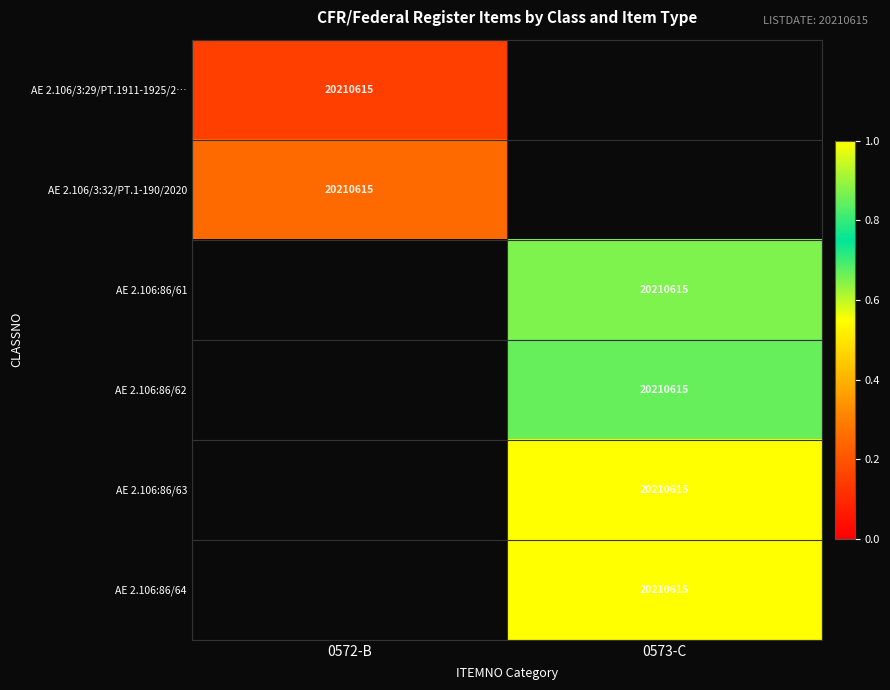

What is the difference between the highest and lowest values at 0572-B?

0.1